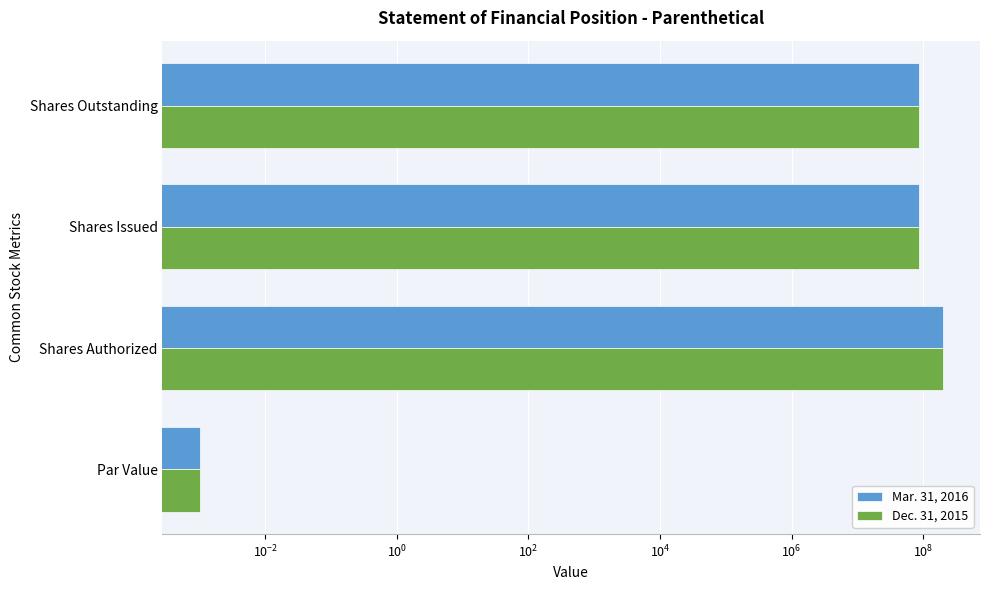

Are the bars grouped side by side (vs. stacked)?

Yes